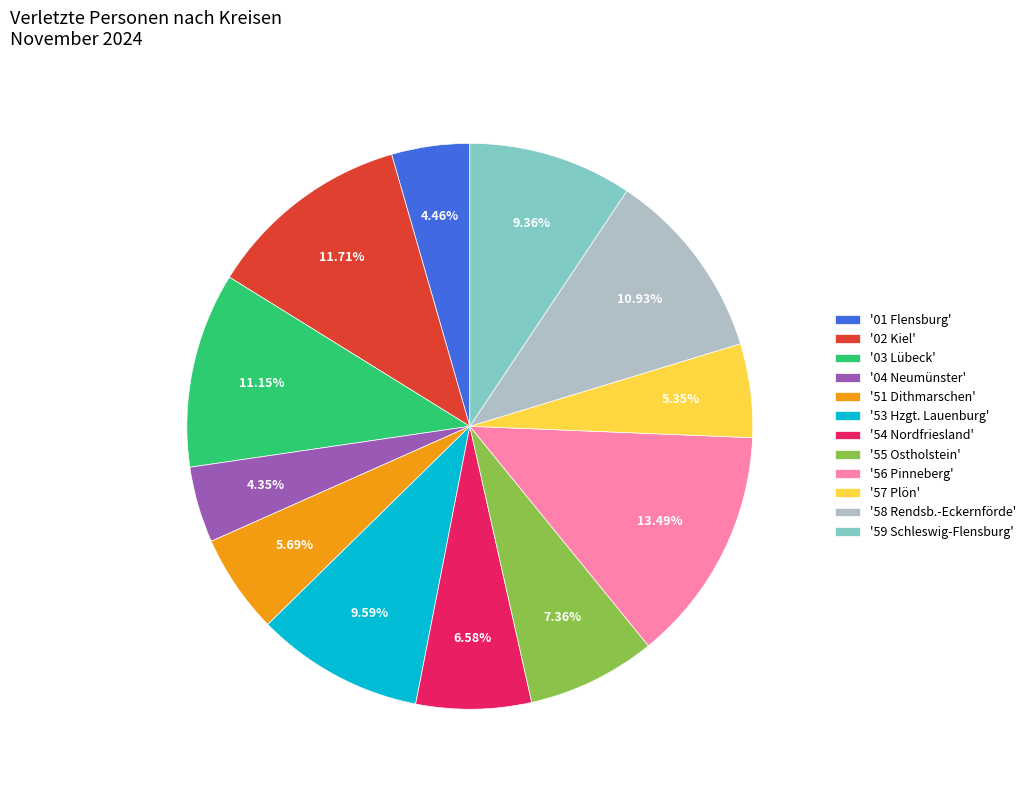

Which slice is the largest?

'56 Pinneberg'